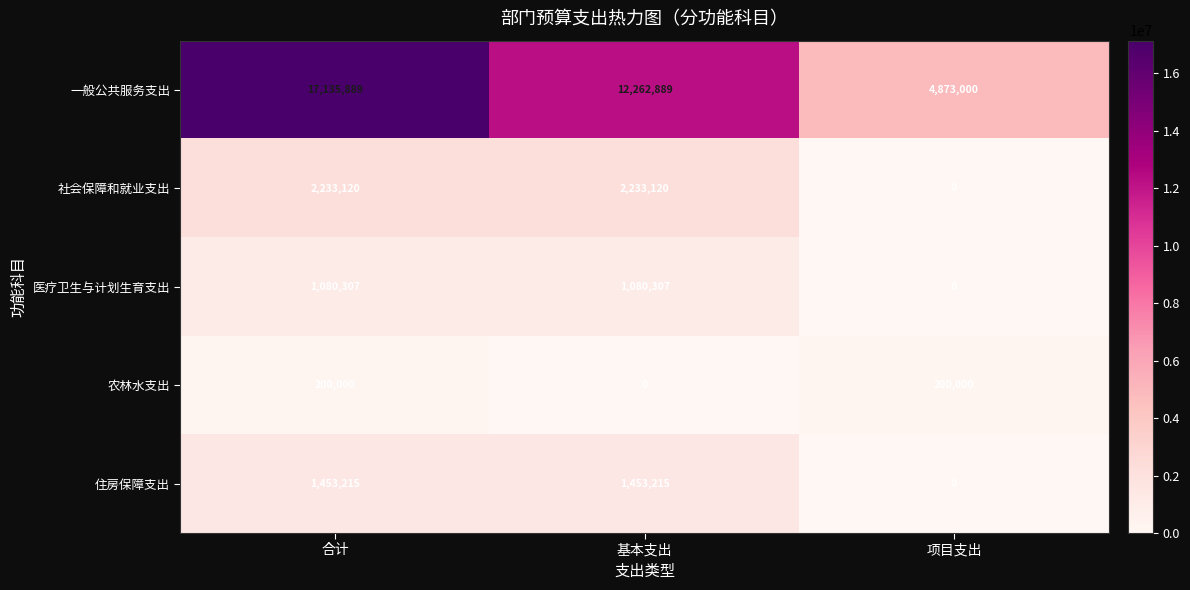

What is the total value across all series at 基本支出?

17029531